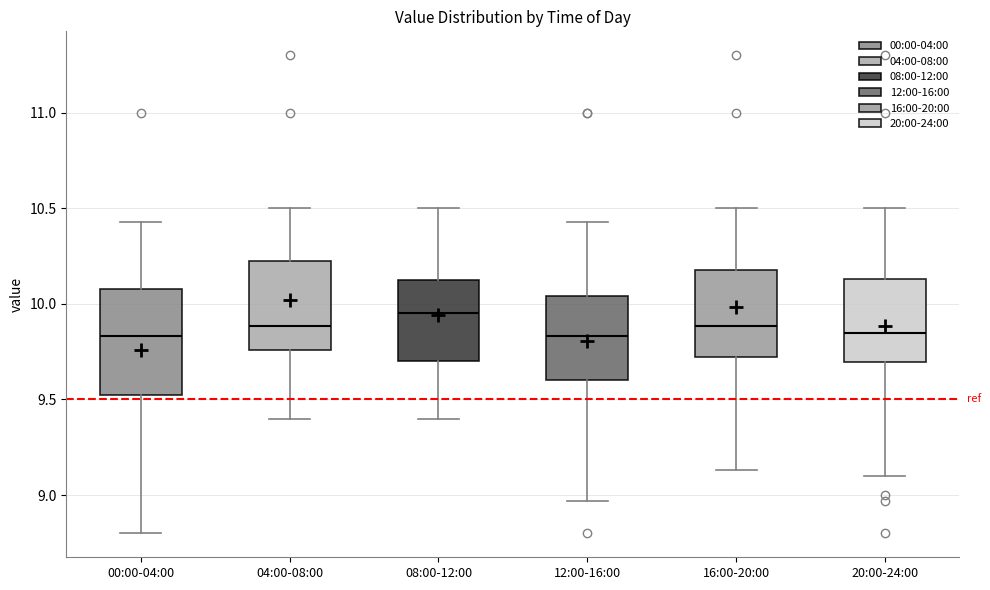

Which box's median line is the highest?

08:00-12:00